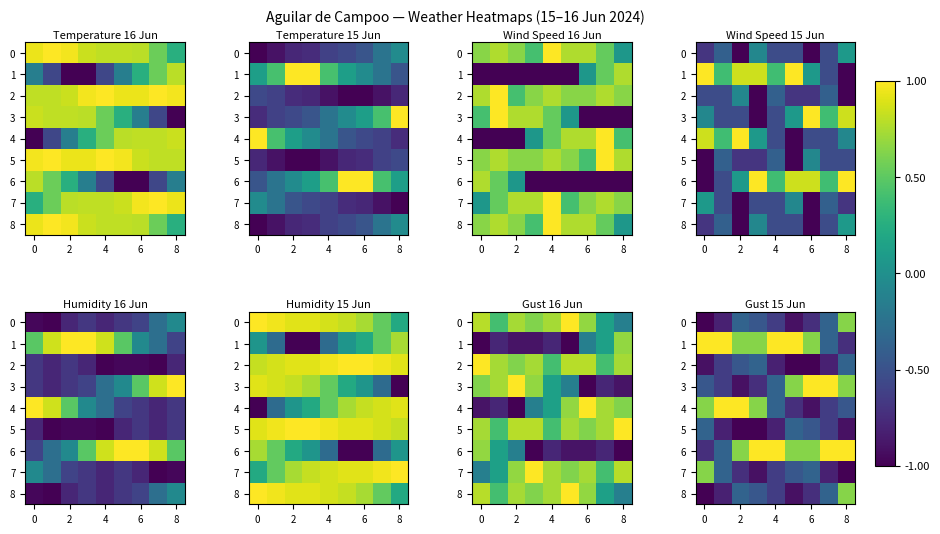

Is the value of 0 at 0 greater than the value of 2 at 8?

No